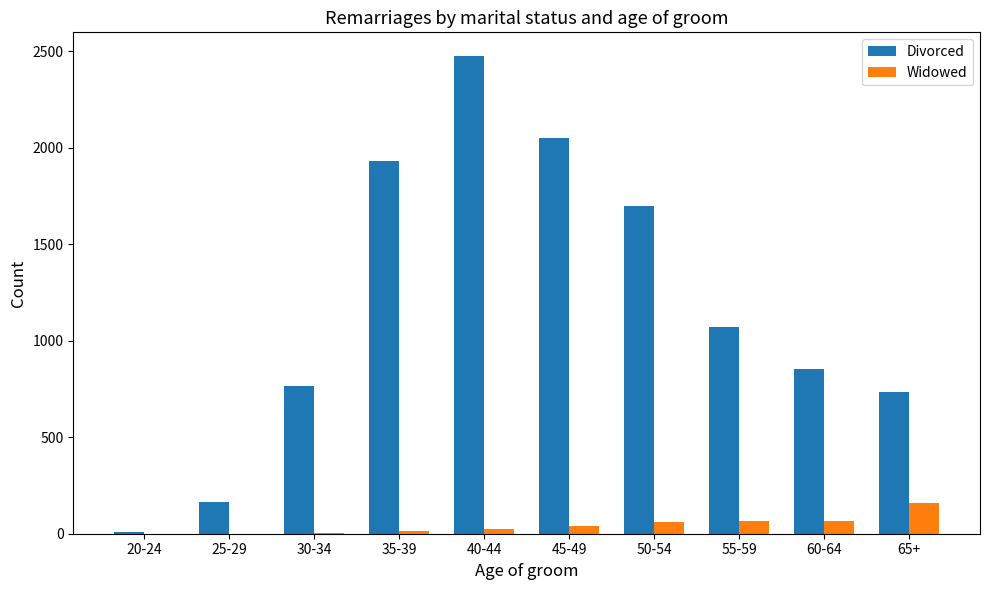

The value of Divorced at 55-59 is 1074. True or false?

True